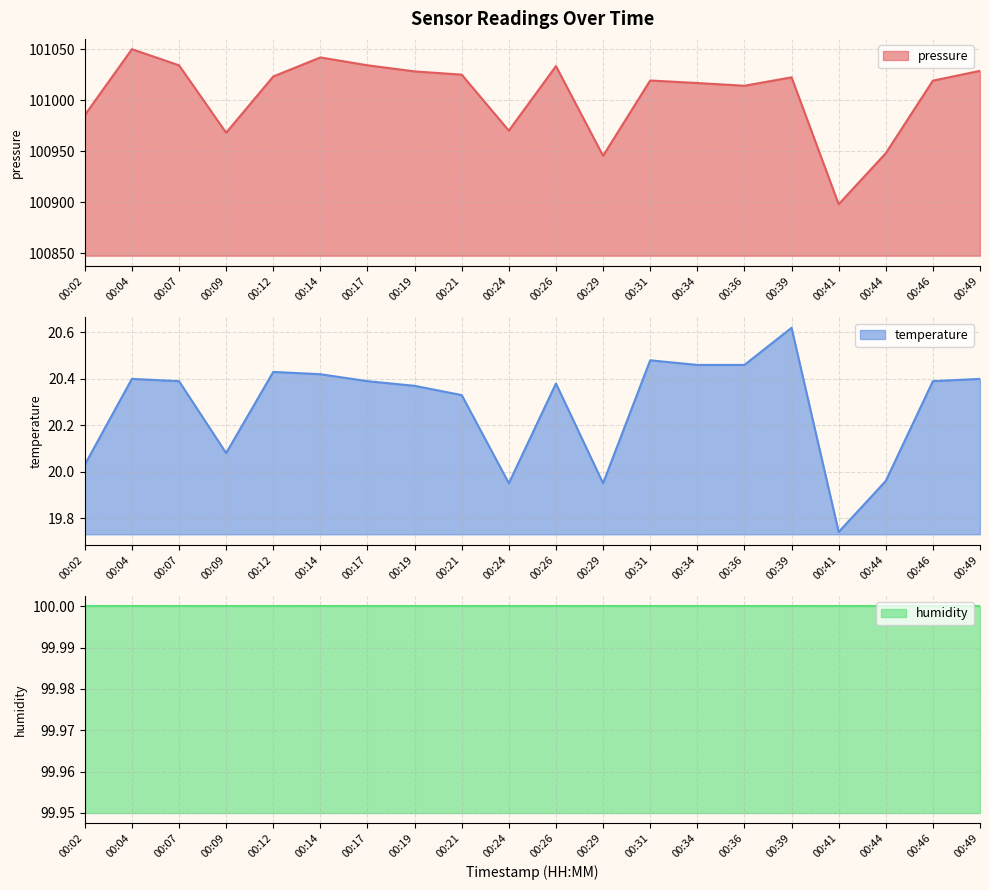

True or false: pressure has a value of 101023.4 at 00:12.

True